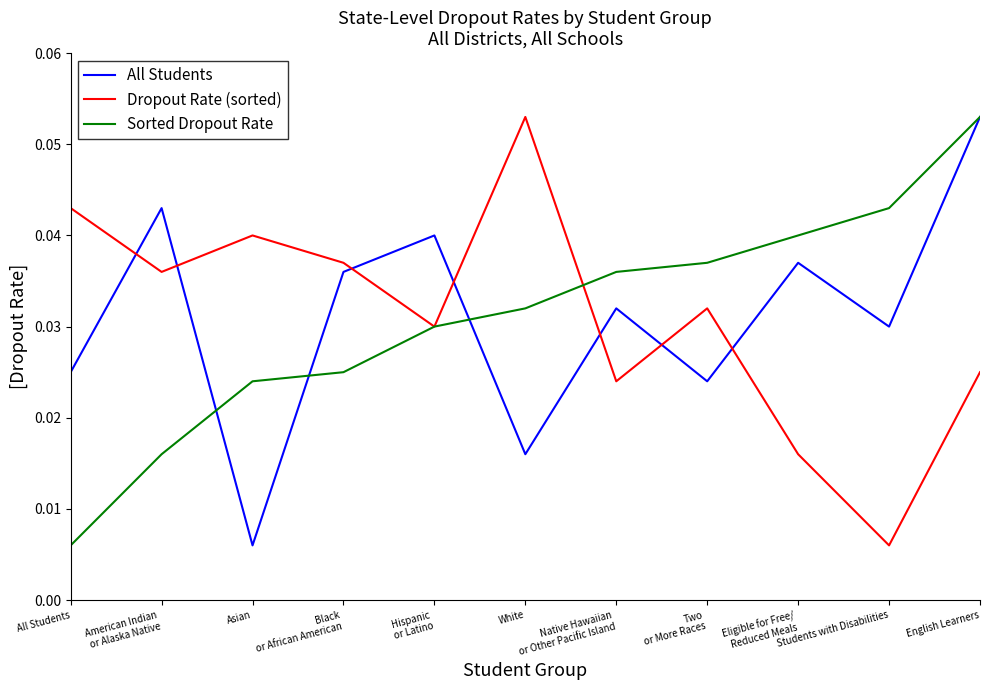

At which category is the sum across all series the highest?

English Learners